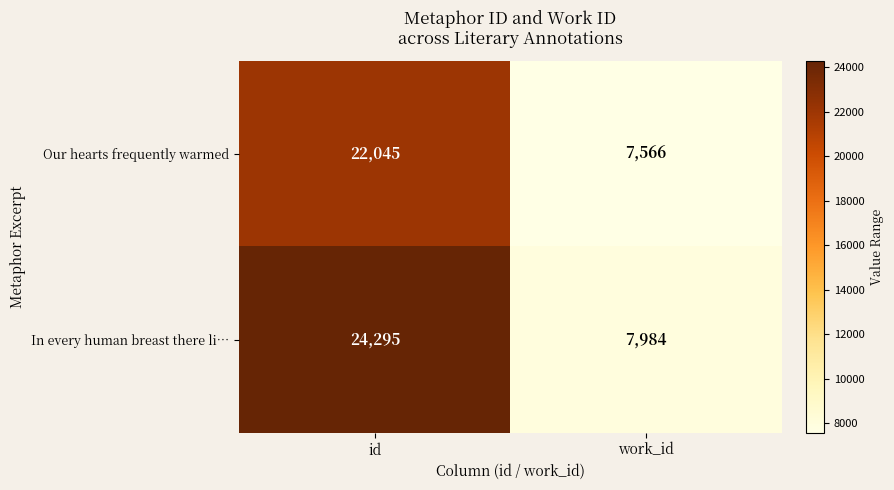

Where is Our hearts frequently warmed nearest to the value 14805?

work_id